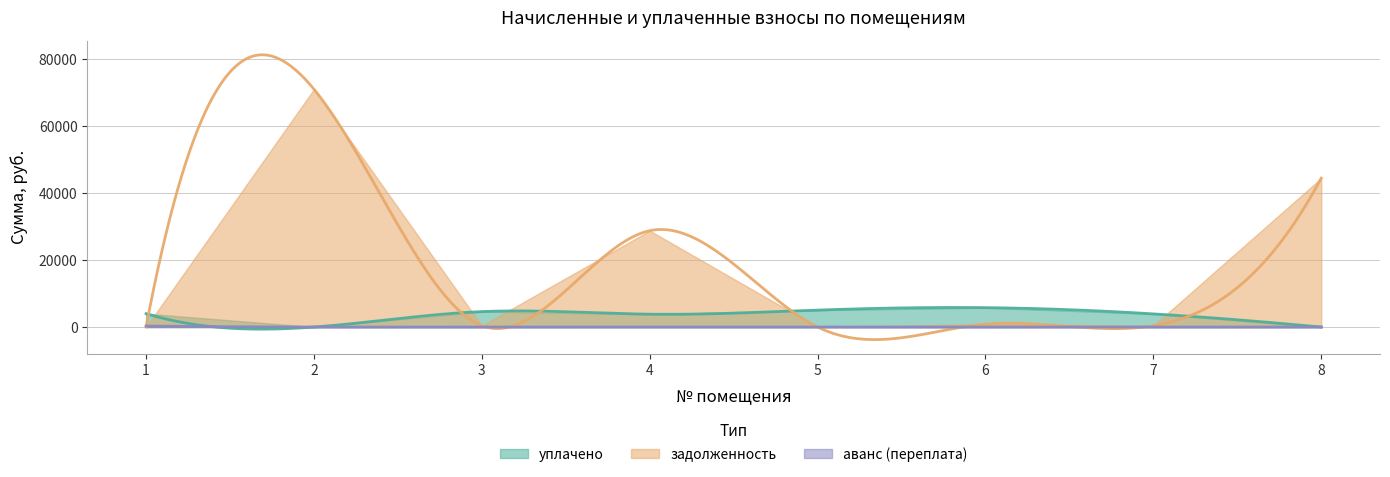

How many data points in задолженность are above 871?

4